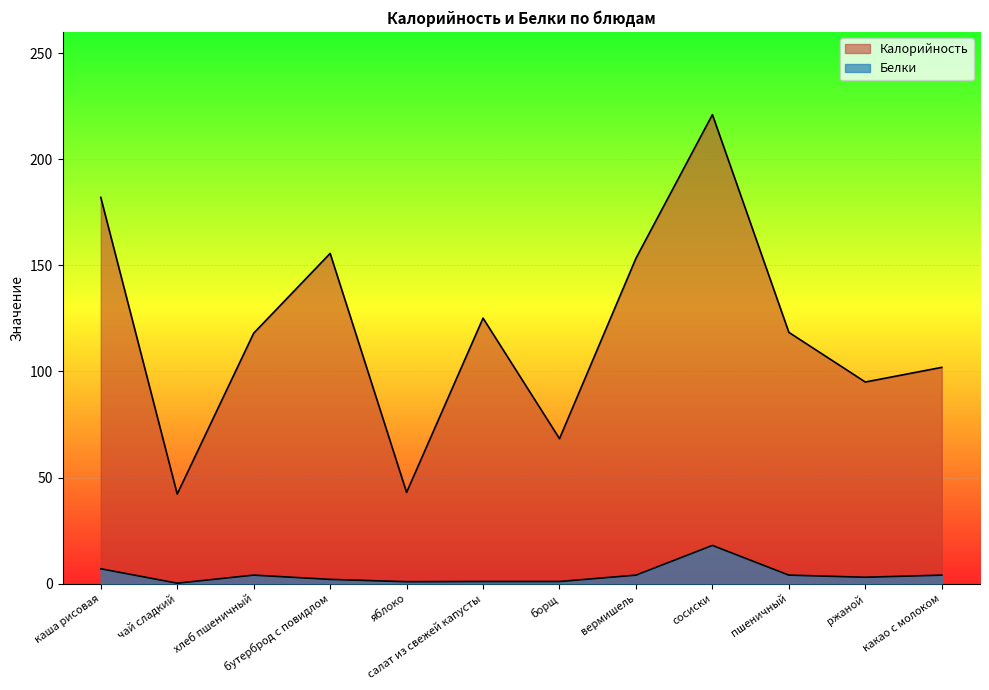

True or false: Белки and Калорийность intersect in this chart.

False